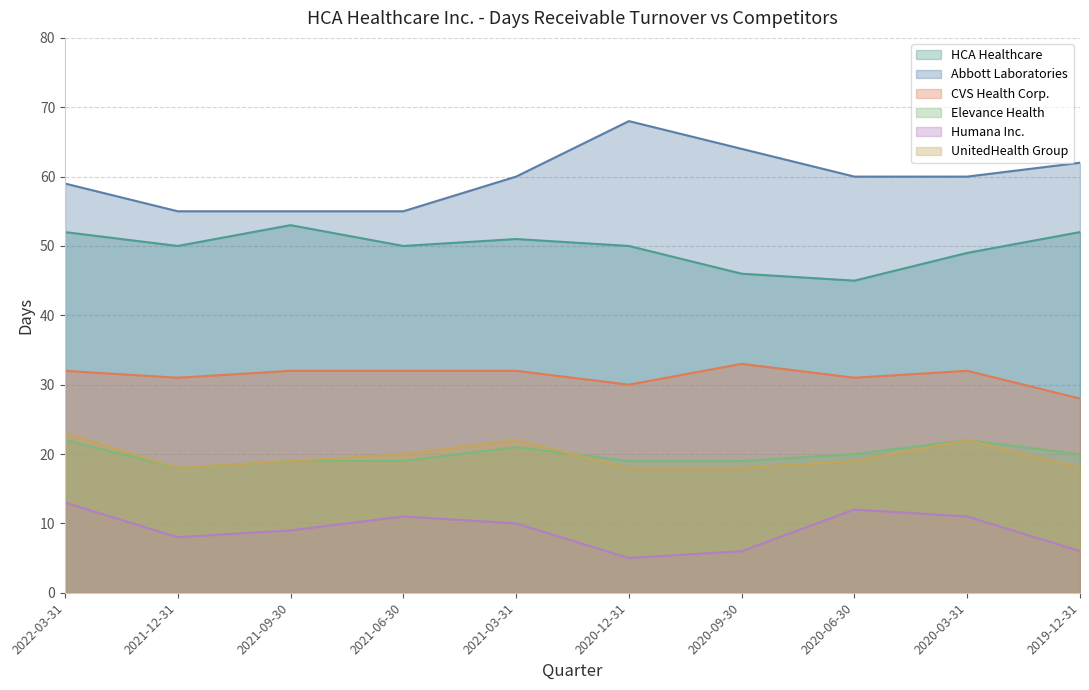

In Humana Inc., how many points are lower than both neighbors (excluding endpoints)?

2